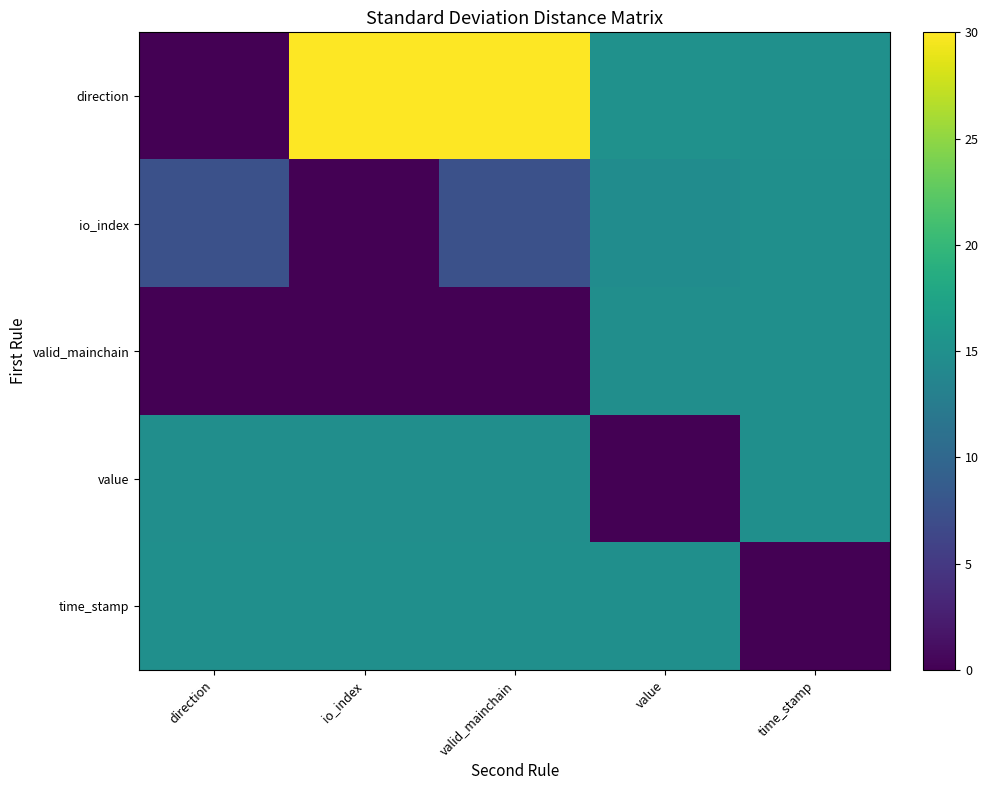

Which has a higher value, io_index or valid_mainchain?

io_index